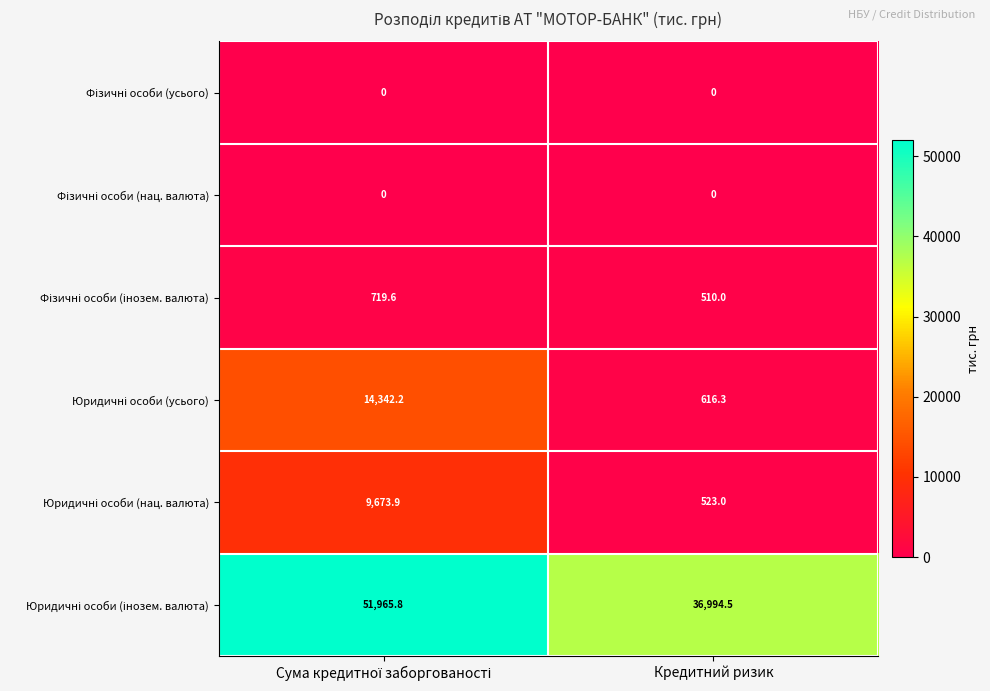

What is the total value across all series at Кредитний ризик?

38643.8